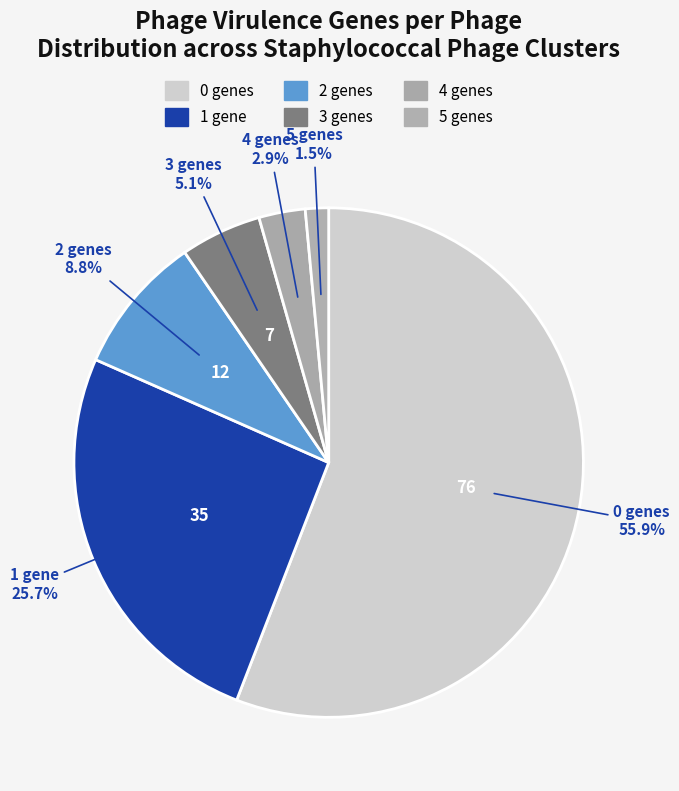

Count the number of slices in the pie.

6